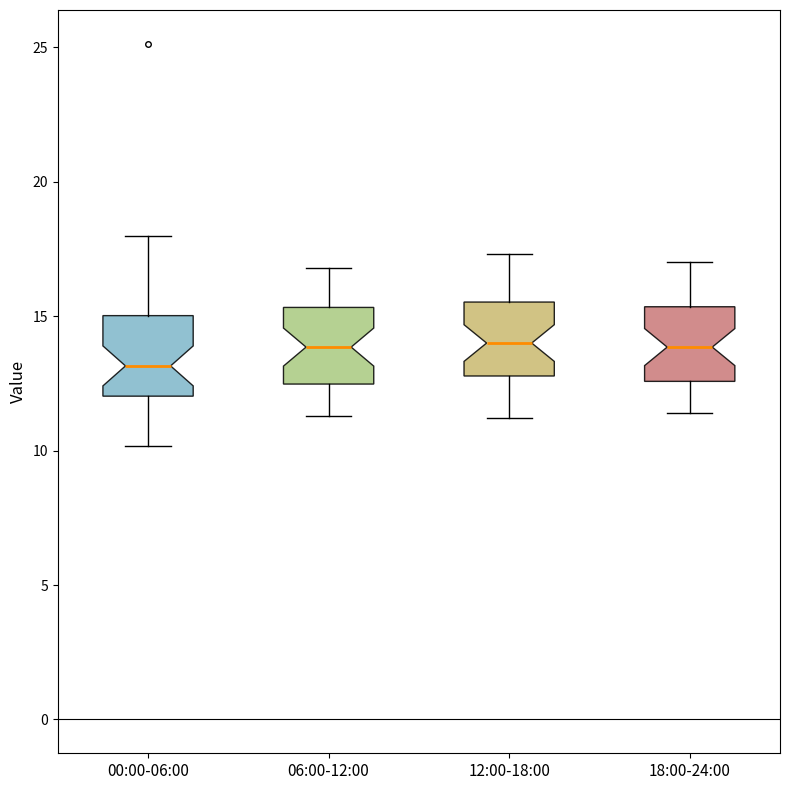

Reading left to right, read every box against the y-axis: the position of its median line, the range the box covers, and the ends of its whiskers. The values are not printed on the chart, so give them approximately, as read against the axis.

00:00-06:00: median 13.0, box 12.0 to 15.0, whiskers 10.0 to 18.0
06:00-12:00: median 14.0, box 12.5 to 15.5, whiskers 11.5 to 17.0
12:00-18:00: median 14.0, box 13.0 to 15.5, whiskers 11.0 to 17.5
18:00-24:00: median 14.0, box 12.5 to 15.5, whiskers 11.5 to 17.0